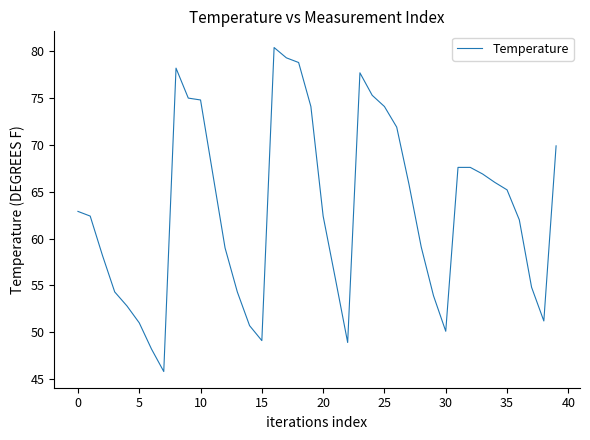

What is the difference between the maximum and minimum values?

34.6